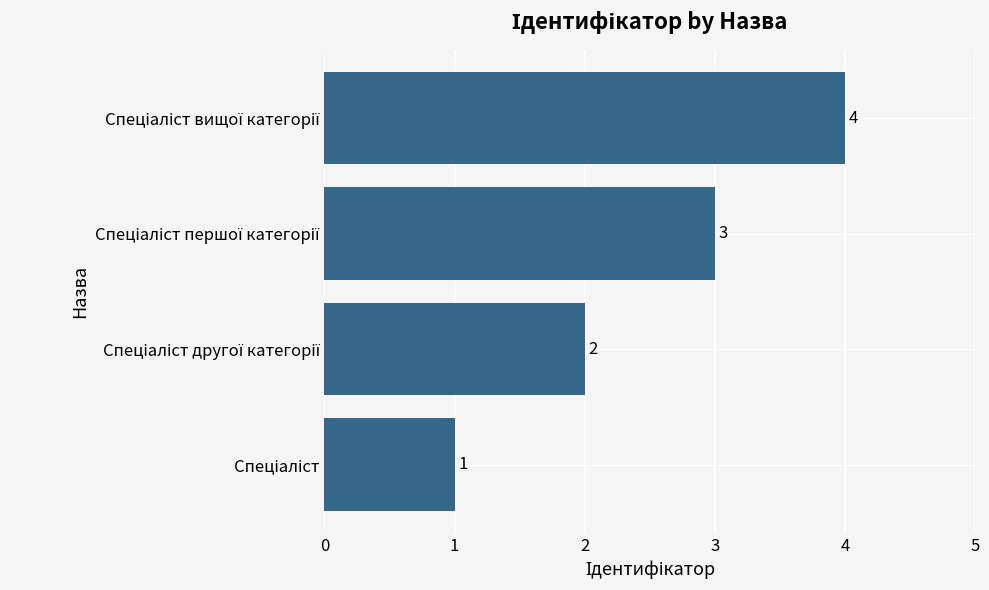

What is the greatest value displayed?

4